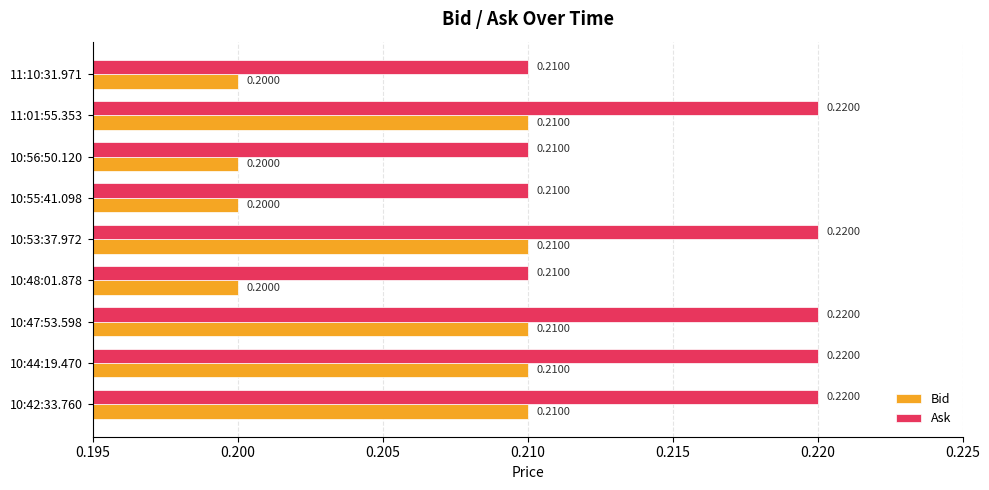

At how many categories does at least one series exceed 0?

9